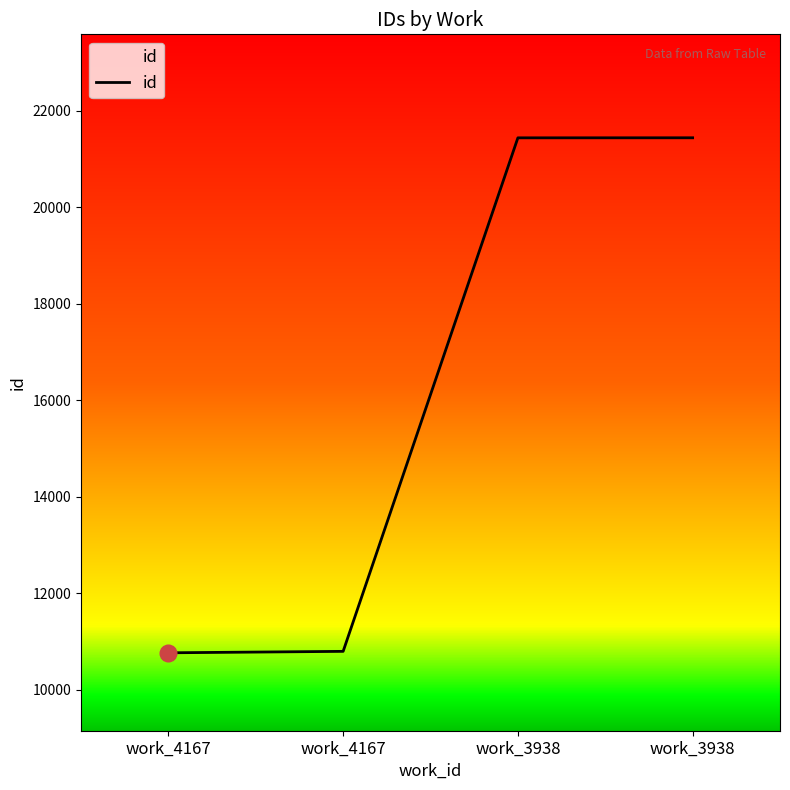

Where is the data nearest to the value 16100?

work_4167